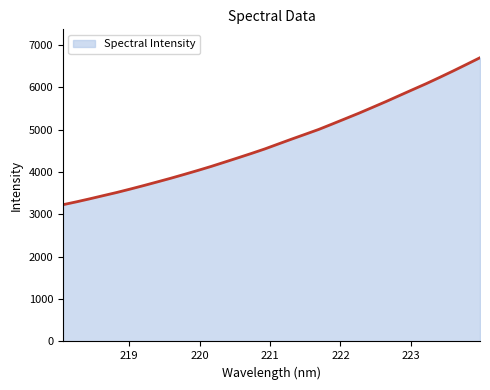

What is the maximum value shown in the chart?

6694.8